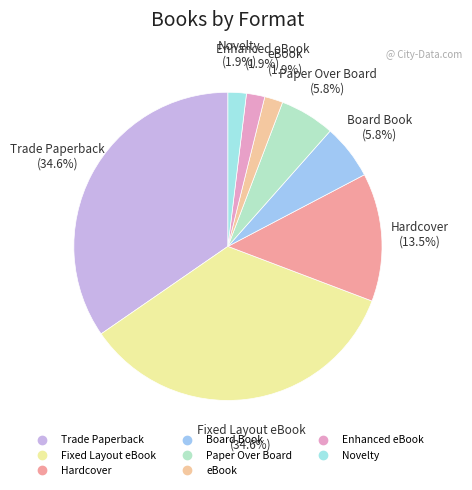

How many slices are in this pie chart?

8